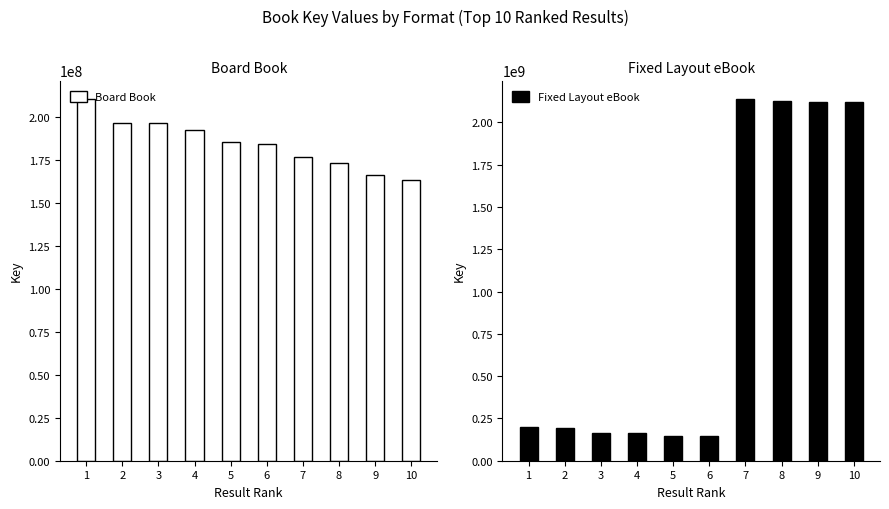

How many values in the Fixed Layout eBook series exceed 196414093?

4